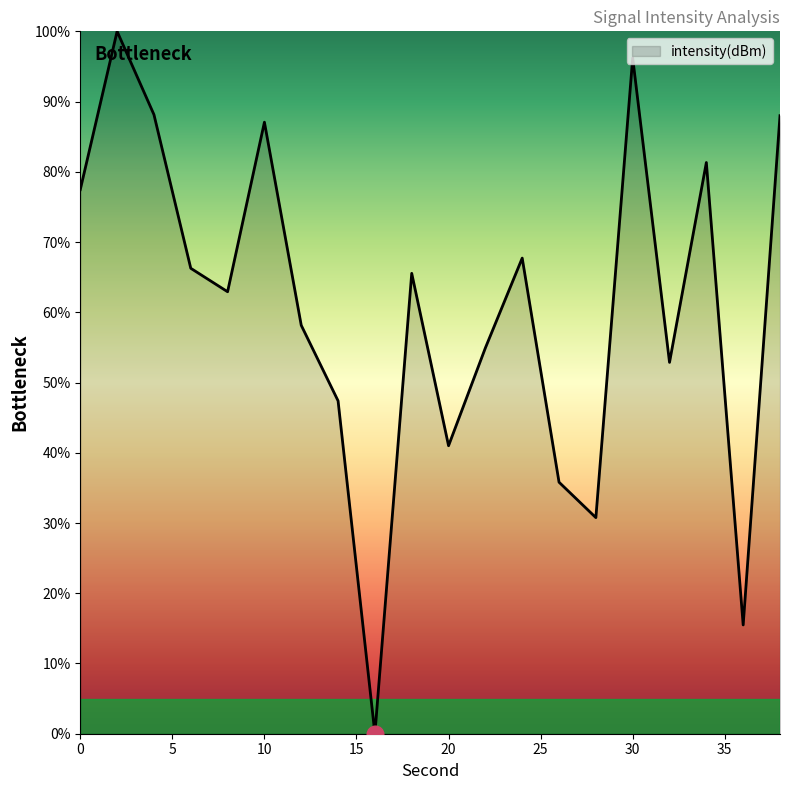

What is the greatest value displayed?

100.0